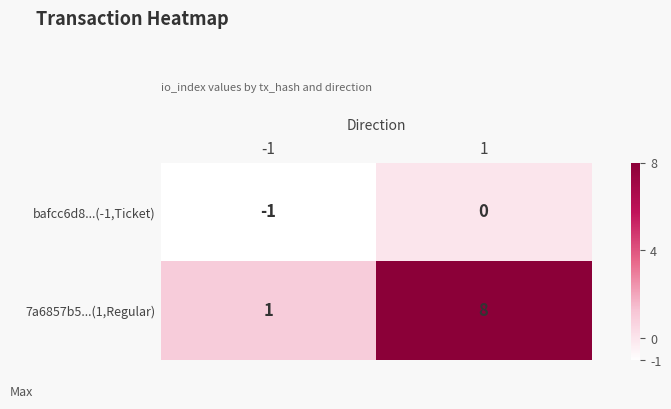

Which series has the largest range (max minus min)?

7a6857b5...(1,Regular)